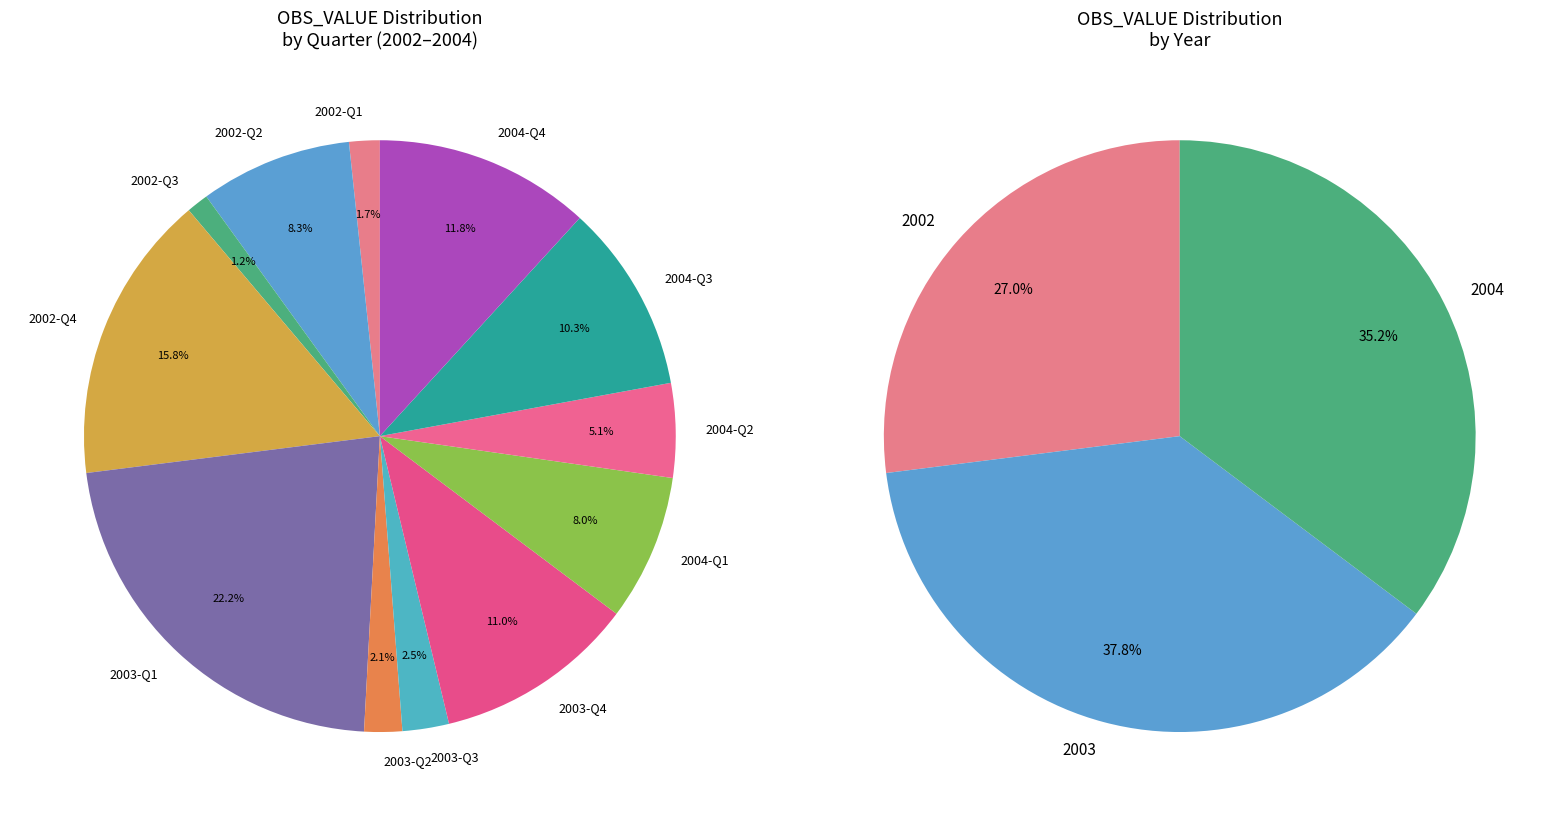

The 2002-Q4 slice represents 16% of the pie. True or false?

True